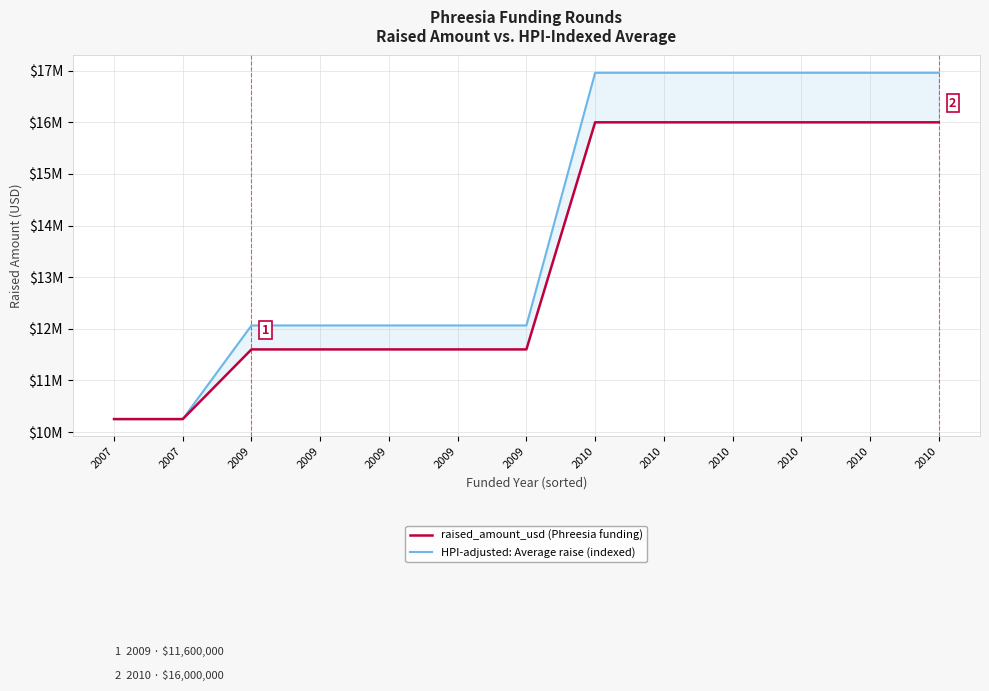

Count the HPI-adjusted: Average raise (indexed) values in the range 12064000 to 16960000.

11